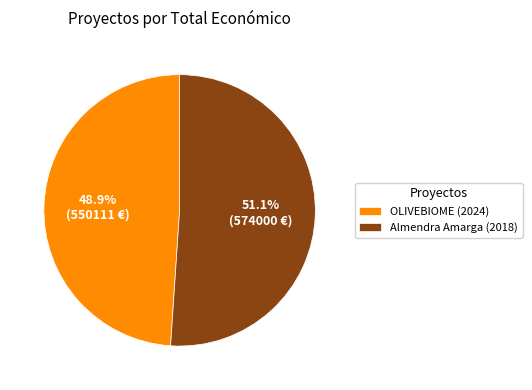

To the nearest percent, what portion does Almendra Amarga (2018) represent?

51%